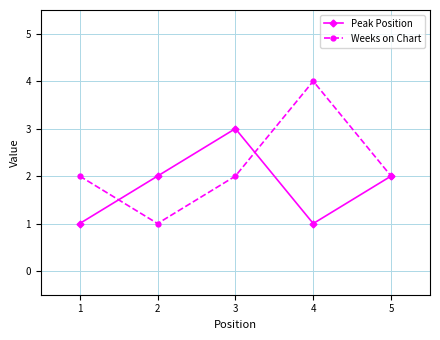

What is the total value across all series at 4?

5